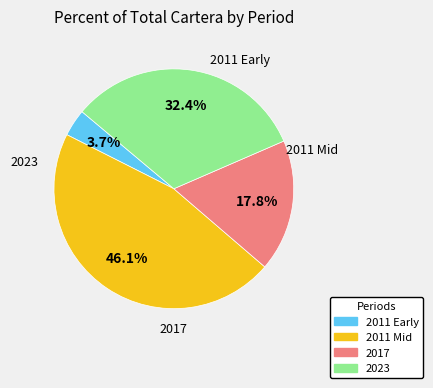

Is there any slice that represents more than half of the pie?

No